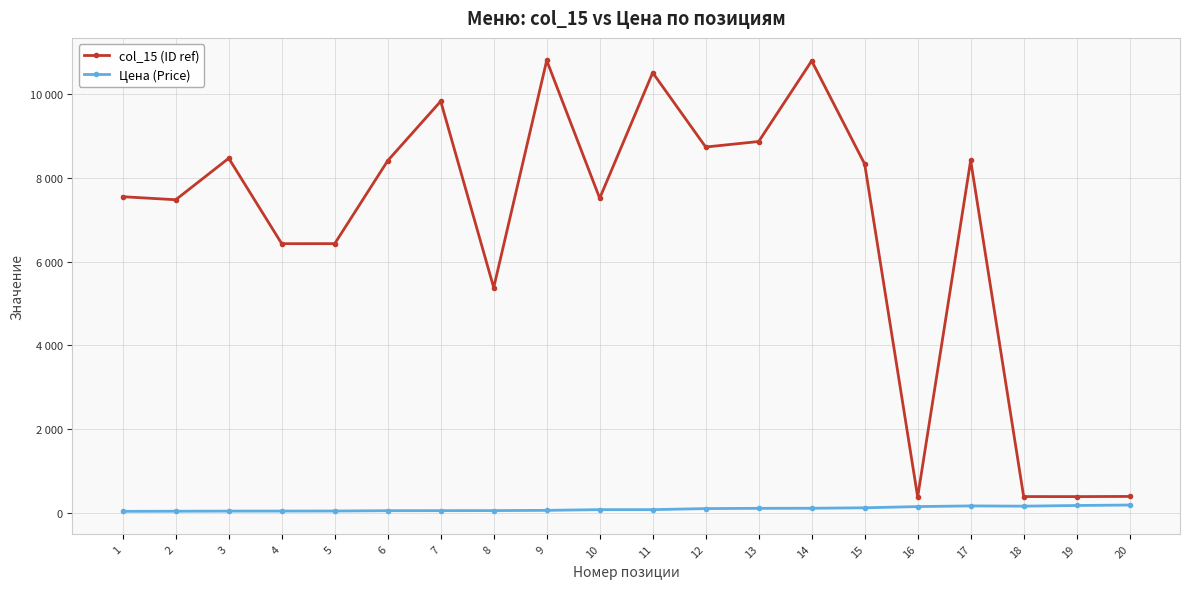

The Цена (Price) series shows 300 at 17. True or false?

False